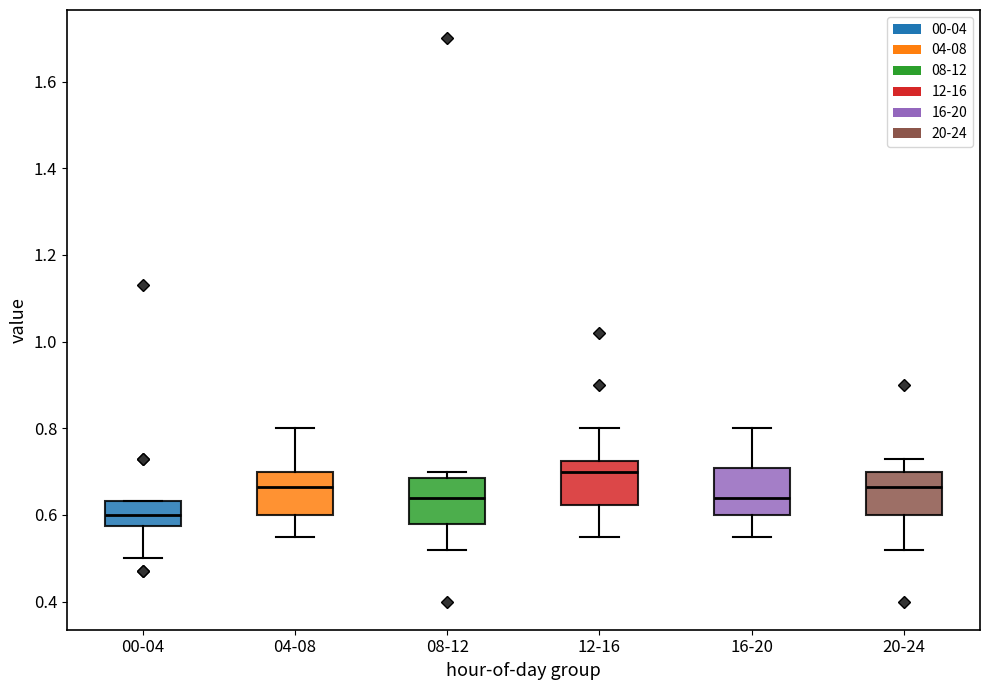

Reading left to right, transcribe this box plot: for each box, give where its median line is, the range the box spans, and where its two whiskers end, as read against the y-axis. The values are not printed on the chart, so give them approximately, as read against the axis.

00-04: median 0.60, box 0.58 to 0.64, whiskers 0.50 to 0.64
04-08: median 0.66, box 0.60 to 0.70, whiskers 0.56 to 0.80
08-12: median 0.64, box 0.58 to 0.68, whiskers 0.52 to 0.70
12-16: median 0.70, box 0.62 to 0.72, whiskers 0.56 to 0.80
16-20: median 0.64, box 0.60 to 0.70, whiskers 0.56 to 0.80
20-24: median 0.66, box 0.60 to 0.70, whiskers 0.52 to 0.74